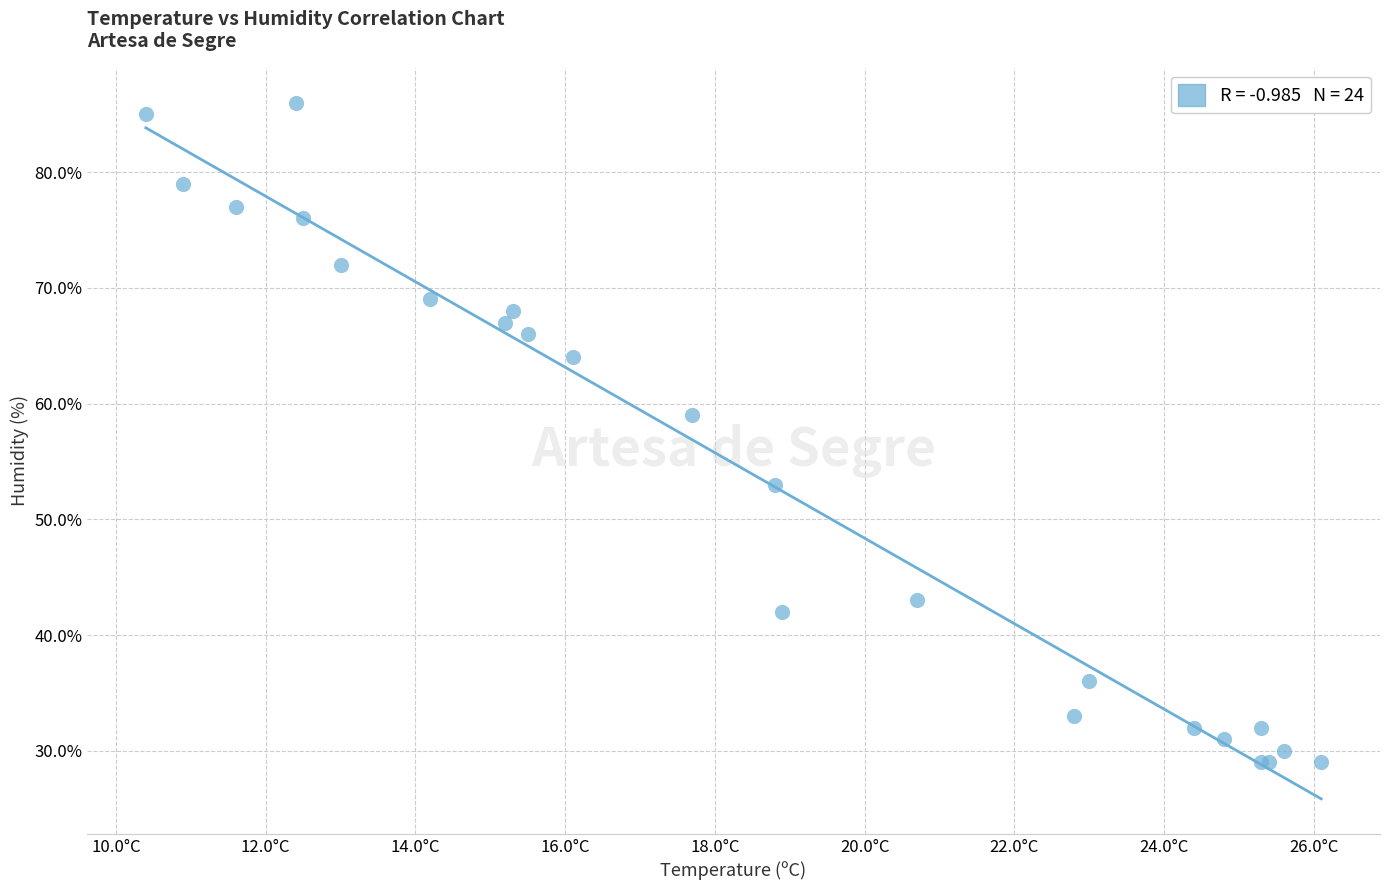

What Y value in the scatter plot is closest to 57?

59